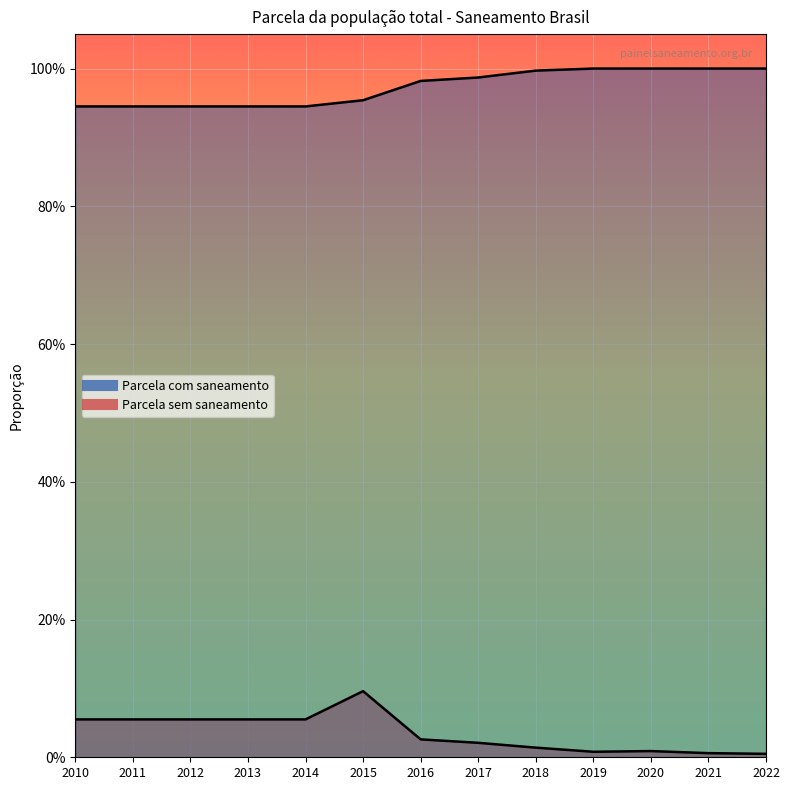

Reading left to right, transcribe all the data shown in this chart.

Parcela com saneamento: 2010=0.9	2011=0.9	2012=0.9	2013=0.9	2014=0.9	2015=1.0	2016=1.0	2017=1.0	2018=1.0	2019=1.0	2020=1.0	2021=1.0	2022=1.0
Parcela sem saneamento: 2010=0.1	2011=0.1	2012=0.1	2013=0.1	2014=0.1	2015=0.1	2016=0.0	2017=0.0	2018=0.0	2019=0.0	2020=0.0	2021=0.0	2022=0.0